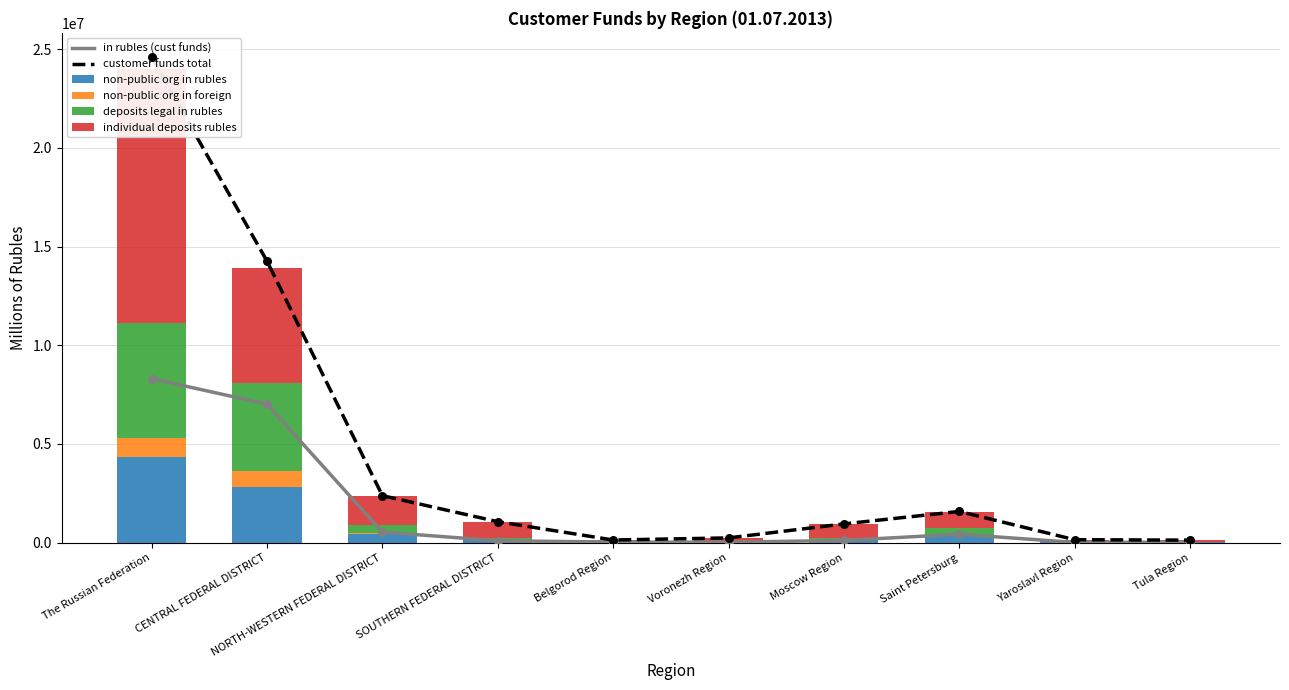

Which series has the largest total across all categories?

customer funds total